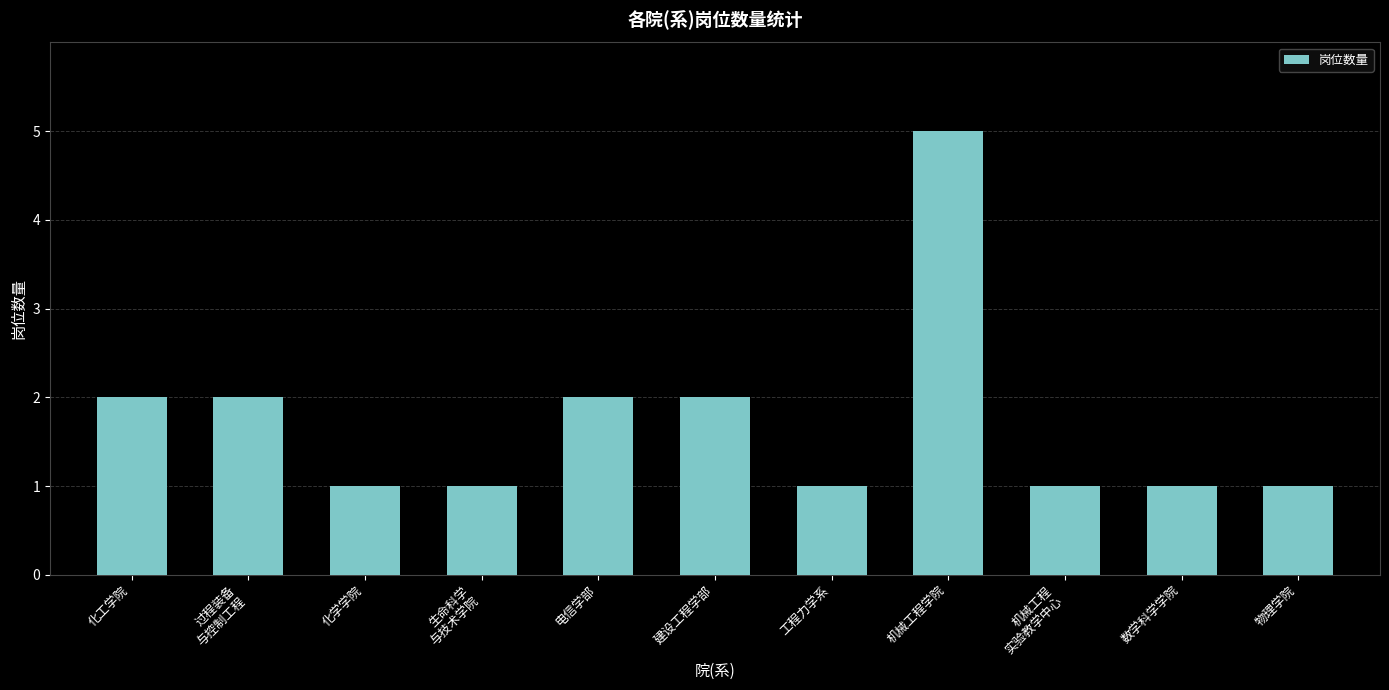

What is the difference between the values at 物理学院 and 机械工程学院?

4